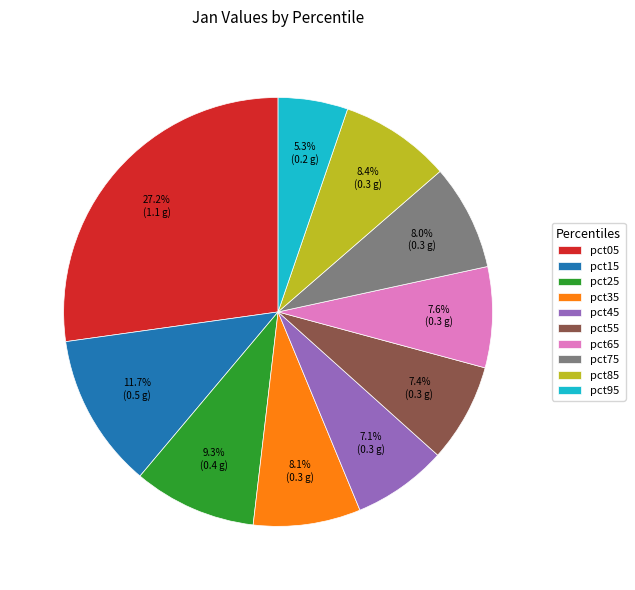

Does pct65 represent more than half of the total?

No